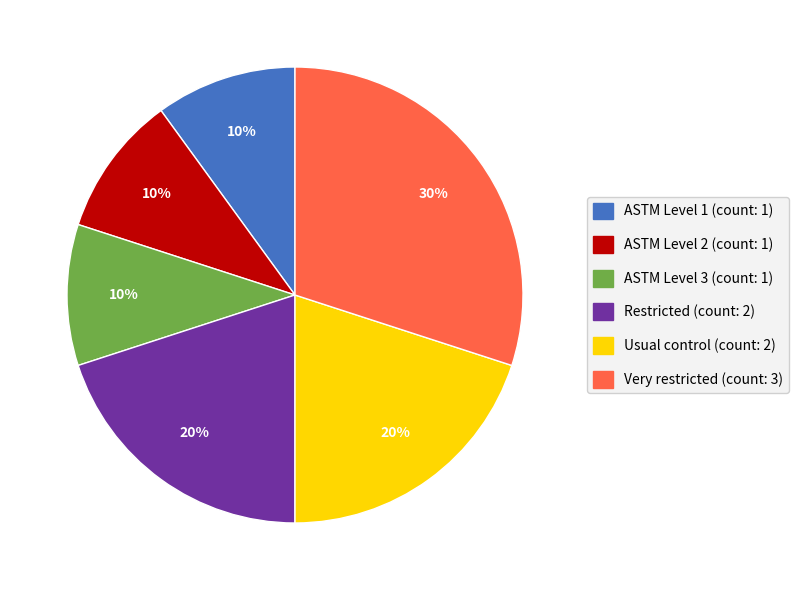

What is the largest slice in the pie chart?

Very restricted